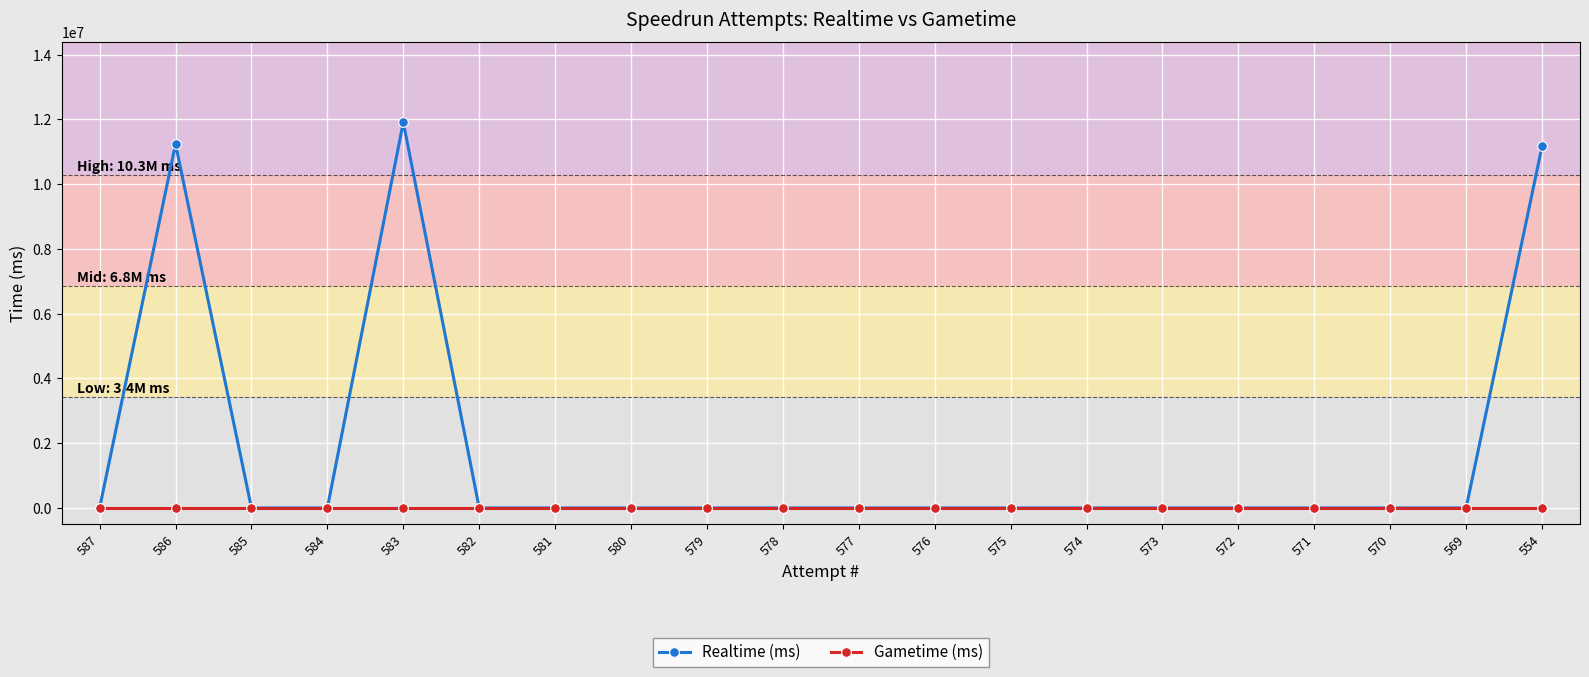

List the series in order of their peak value, highest first.

Realtime (ms), Gametime (ms)